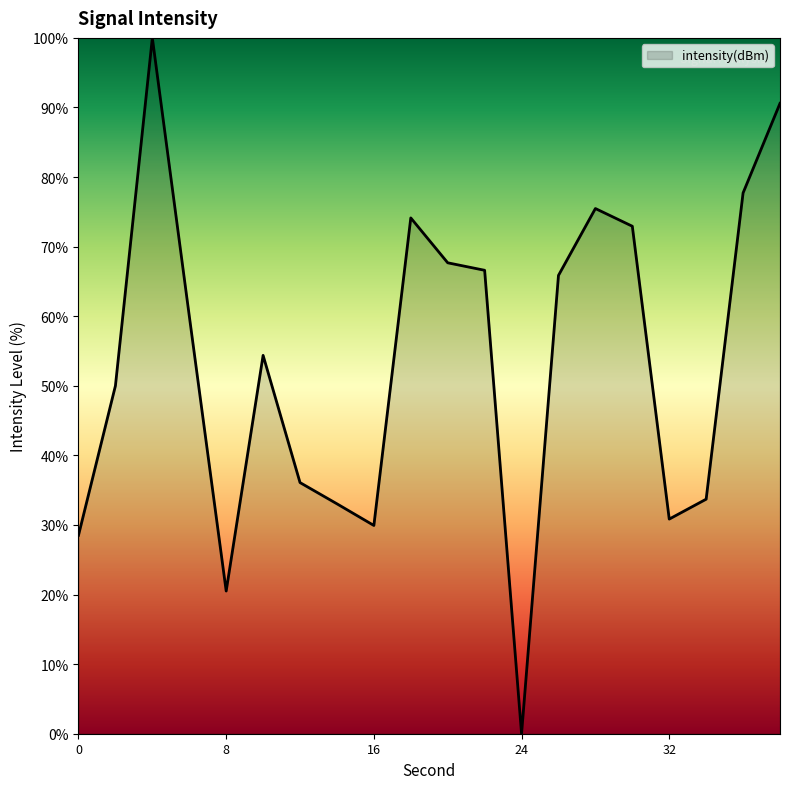

Count the number of data series in this chart.

1